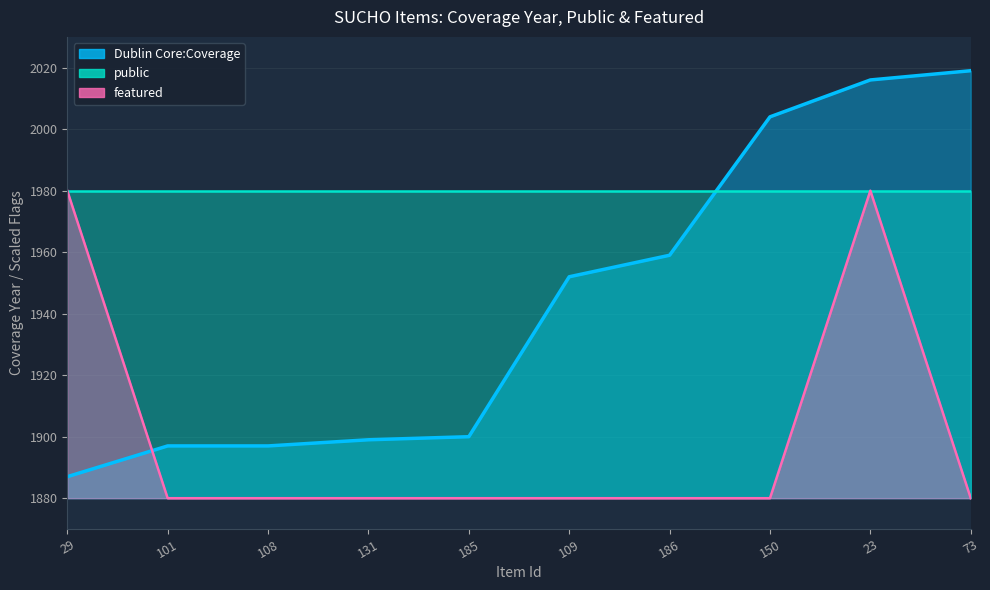

The value of Dublin Core:Coverage at 150 is 2004. True or false?

True